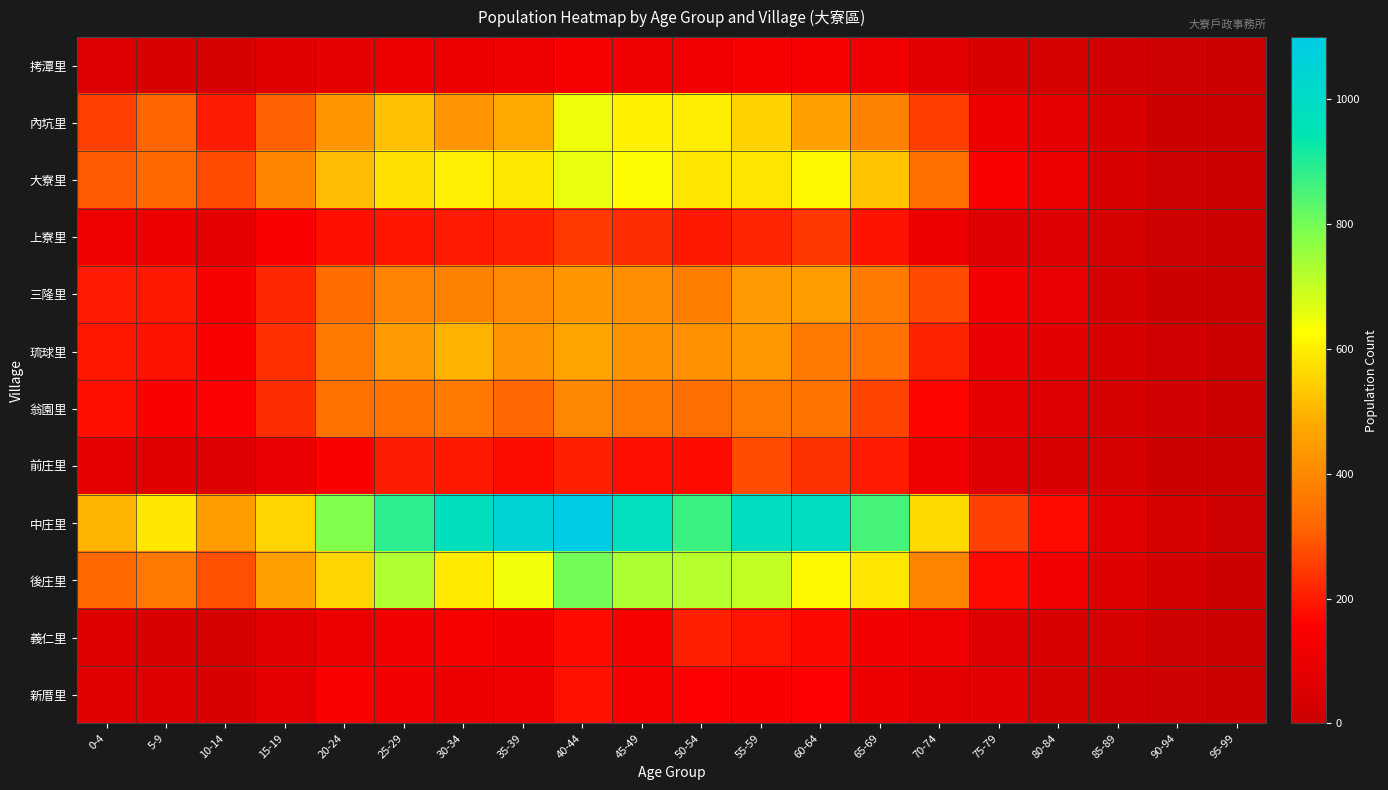

Reading left to right, extract all data points from this chart.

拷潭里: 0-4=51	5-9=48	10-14=30	15-19=68	20-24=82	25-29=101	30-34=102	35-39=114	40-44=133	45-49=118	50-54=120	55-59=135	60-64=137	65-69=115	70-74=72	75-79=47	80-84=38	85-89=23	90-94=8	95-99=1
內坑里: 0-4=257	5-9=317	10-14=202	15-19=307	20-24=436	25-29=520	30-34=430	35-39=478	40-44=648	45-49=604	50-54=598	55-59=550	60-64=459	65-69=383	70-74=253	75-79=103	80-84=85	85-89=48	90-94=3	95-99=0
大寮里: 0-4=297	5-9=324	10-14=273	15-19=389	20-24=512	25-29=577	30-34=600	35-39=589	40-44=657	45-49=623	50-54=585	55-59=586	60-64=616	65-69=523	70-74=340	75-79=145	80-84=101	85-89=40	90-94=8	95-99=1
上寮里: 0-4=117	5-9=106	10-14=78	15-19=143	20-24=182	25-29=193	30-34=198	35-39=210	40-44=247	45-49=227	50-54=196	55-59=216	60-64=242	65-69=186	70-74=111	75-79=53	80-84=50	85-89=28	90-94=10	95-99=0
三隆里: 0-4=201	5-9=196	10-14=141	15-19=219	20-24=330	25-29=386	30-34=383	35-39=403	40-44=432	45-49=411	50-54=375	55-59=445	60-64=451	65-69=366	70-74=272	75-79=126	80-84=91	85-89=35	90-94=5	95-99=1
琉球里: 0-4=195	5-9=186	10-14=146	15-19=232	20-24=368	25-29=443	30-34=496	35-39=431	40-44=469	45-49=425	50-54=421	55-59=437	60-64=367	65-69=342	70-74=213	75-79=91	80-84=73	85-89=41	90-94=18	95-99=0
翁園里: 0-4=182	5-9=152	10-14=153	15-19=229	20-24=342	25-29=343	30-34=361	35-39=318	40-44=394	45-49=362	50-54=337	55-59=362	60-64=350	65-69=262	70-74=166	75-79=87	80-84=57	85-89=34	90-94=22	95-99=0
前庄里: 0-4=78	5-9=64	10-14=58	15-19=98	20-24=146	25-29=204	30-34=196	35-39=178	40-44=208	45-49=179	50-54=176	55-59=276	60-64=234	65-69=198	70-74=115	75-79=54	80-84=49	85-89=33	90-94=0	95-99=0
中庄里: 0-4=500	5-9=588	10-14=449	15-19=554	20-24=780	25-29=886	30-34=976	35-39=1054	40-44=1100	45-49=980	50-54=870	55-59=987	60-64=992	65-69=856	70-74=563	75-79=257	80-84=174	85-89=69	90-94=35	95-99=7
後庄里: 0-4=324	5-9=361	10-14=283	15-19=454	20-24=556	25-29=728	30-34=591	35-39=645	40-44=802	45-49=729	50-54=719	55-59=702	60-64=616	65-69=586	70-74=393	75-79=172	80-84=120	85-89=62	90-94=26	95-99=5
義仁里: 0-4=62	5-9=49	10-14=29	15-19=70	20-24=110	25-29=123	30-34=137	35-39=129	40-44=176	45-49=133	50-54=207	55-59=190	60-64=170	65-69=124	70-74=118	75-79=58	80-84=43	85-89=38	90-94=11	95-99=4
新厝里: 0-4=67	5-9=61	10-14=47	15-19=79	20-24=151	25-29=127	30-34=110	35-39=115	40-44=184	45-49=141	50-54=155	55-59=151	60-64=156	65-69=111	70-74=78	75-79=70	80-84=35	85-89=18	90-94=10	95-99=0